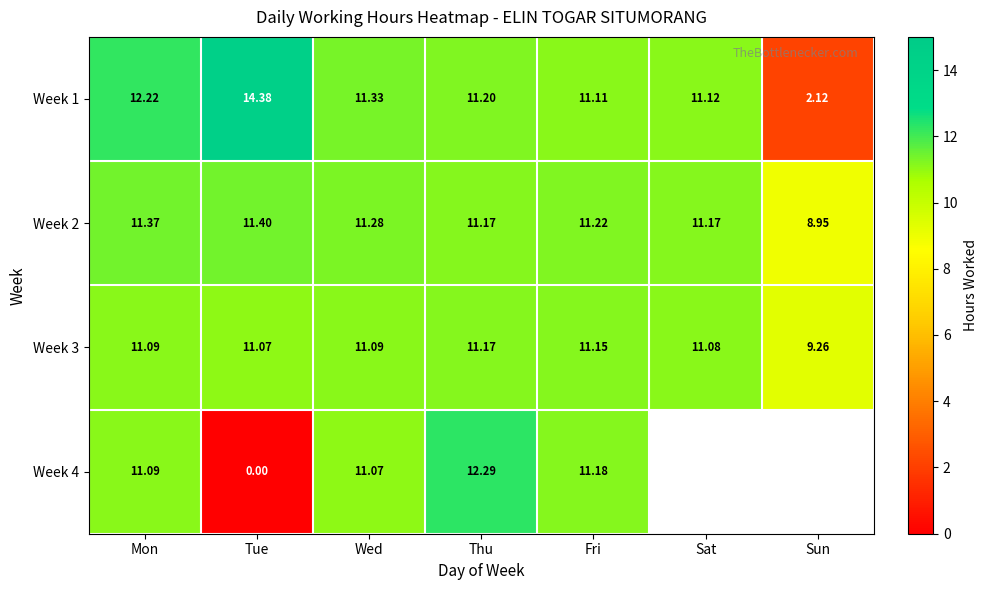

The Week 4 series shows 6.8 at Wed. True or false?

False